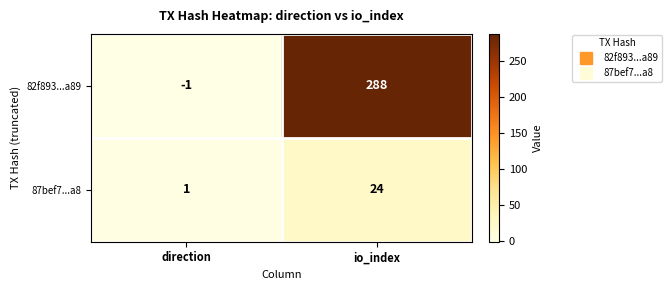

Which series changed the most between direction and io_index?

82f893...a89